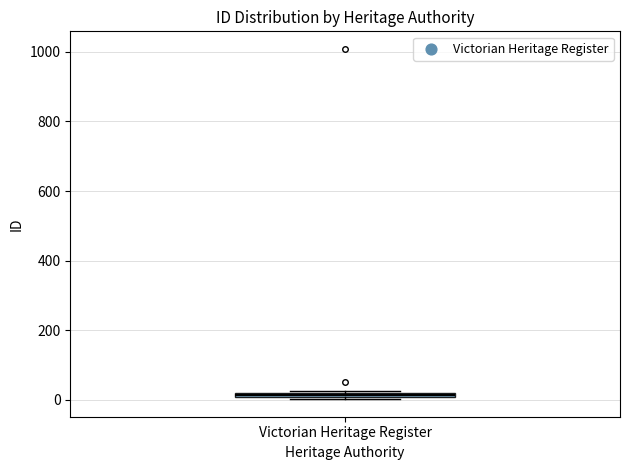

Where is the upper edge of the box for Victorian Heritage Register on the y-axis? The values are not printed on the chart, so give them approximately, as read against the axis.

20